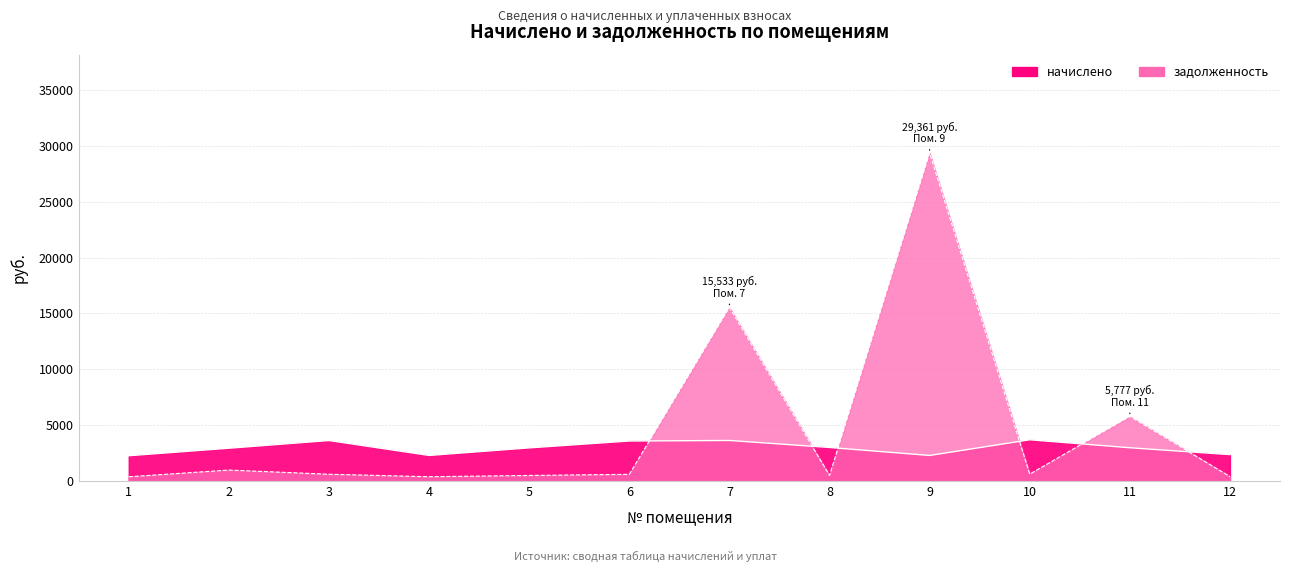

Reading left to right, list all the values displayed in this chart.

начислено: 2259.2	2930.3	3619.7	2283.9	2961.1	3576.7	3625.9	2998.0	2283.9	3687.4	2973.4	2357.8
задолженность: 376.5	976.8	603.3	380.6	493.5	596.1	15532.8	499.7	29361.4	614.6	5777.2	393.0